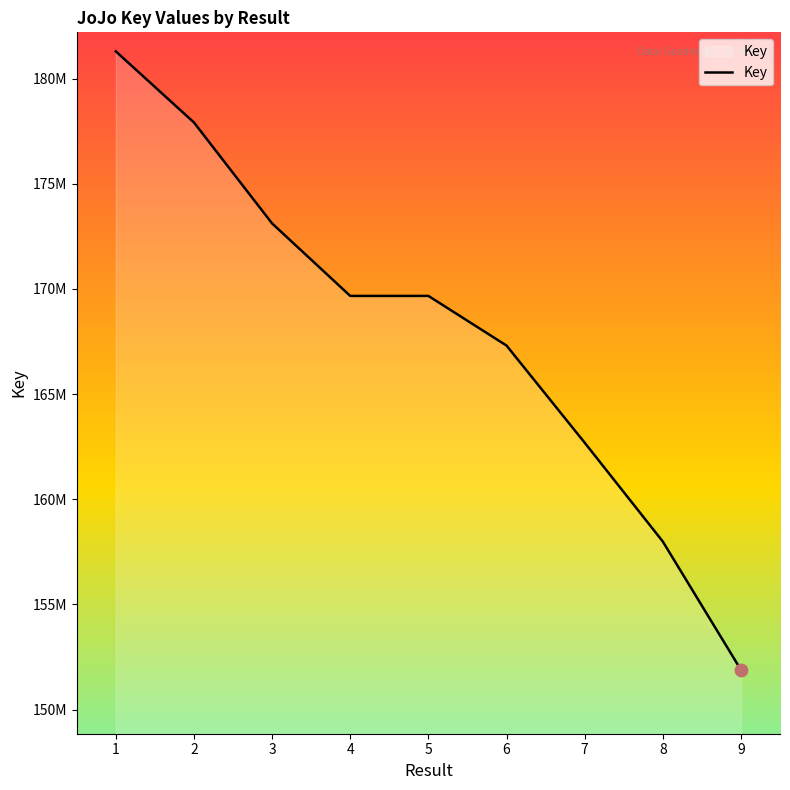

Does the chart have visible grid lines?

No